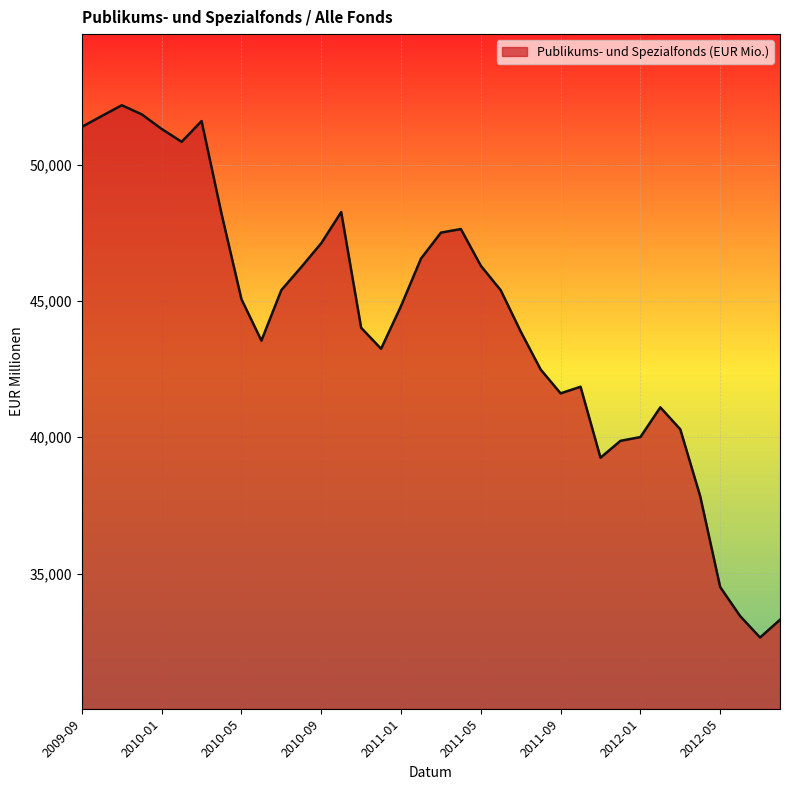

What is the sum of all values?

1592234